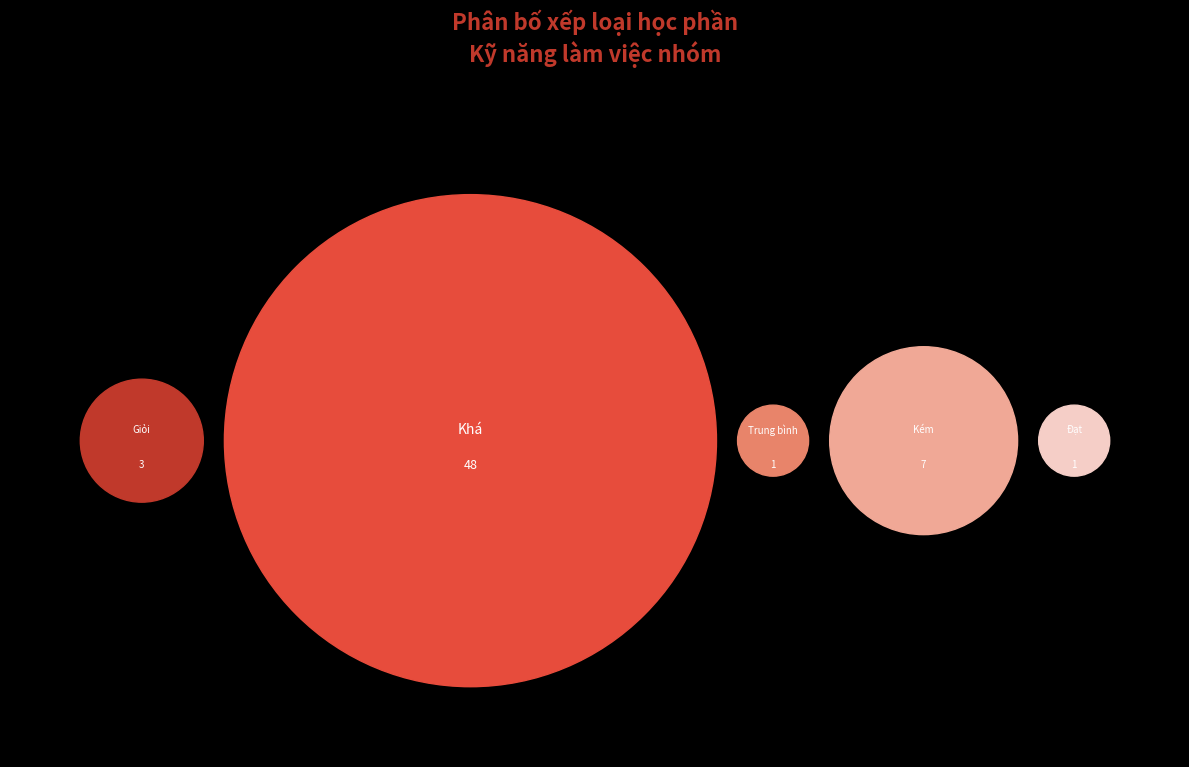

Does Khá represent more than half of the total?

Yes